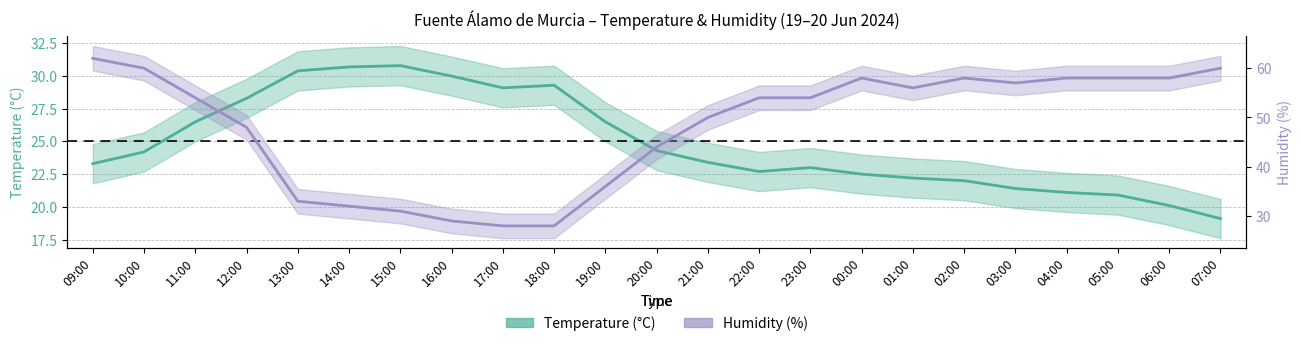

What position from the right is 11:00?

21